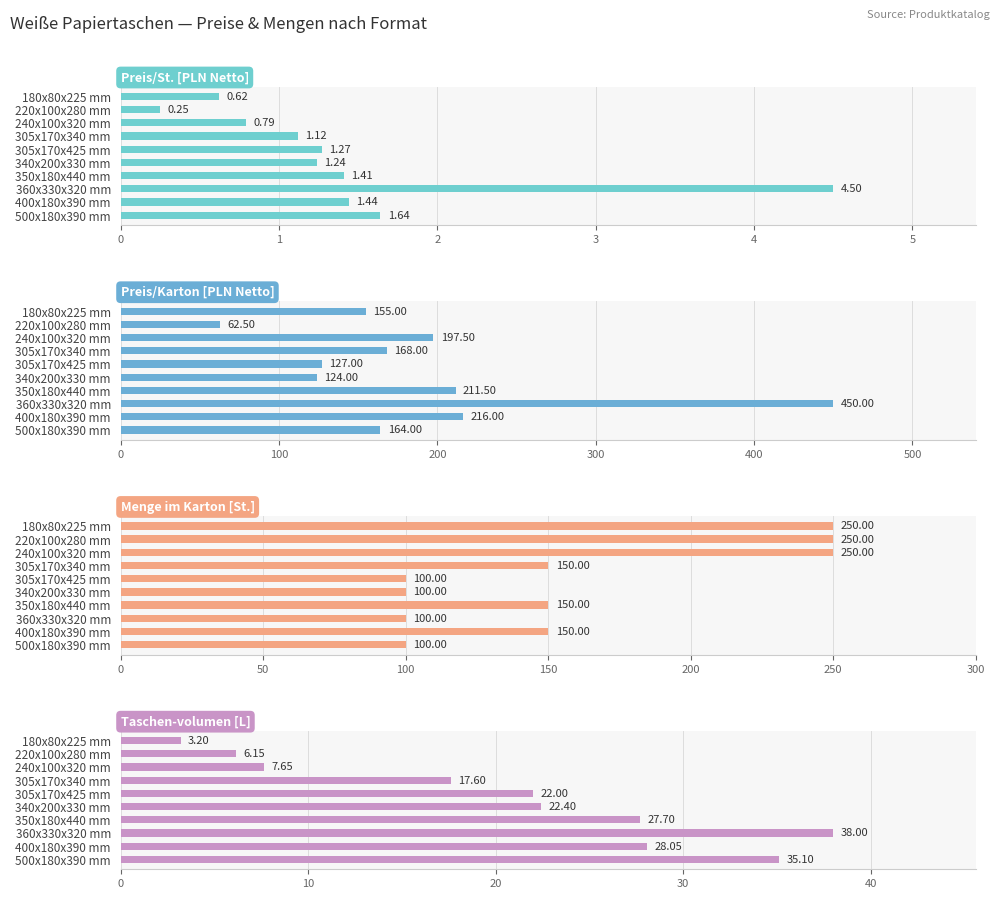

What is the lowest value of the Preis/St. [PLN Netto] series?

0.2